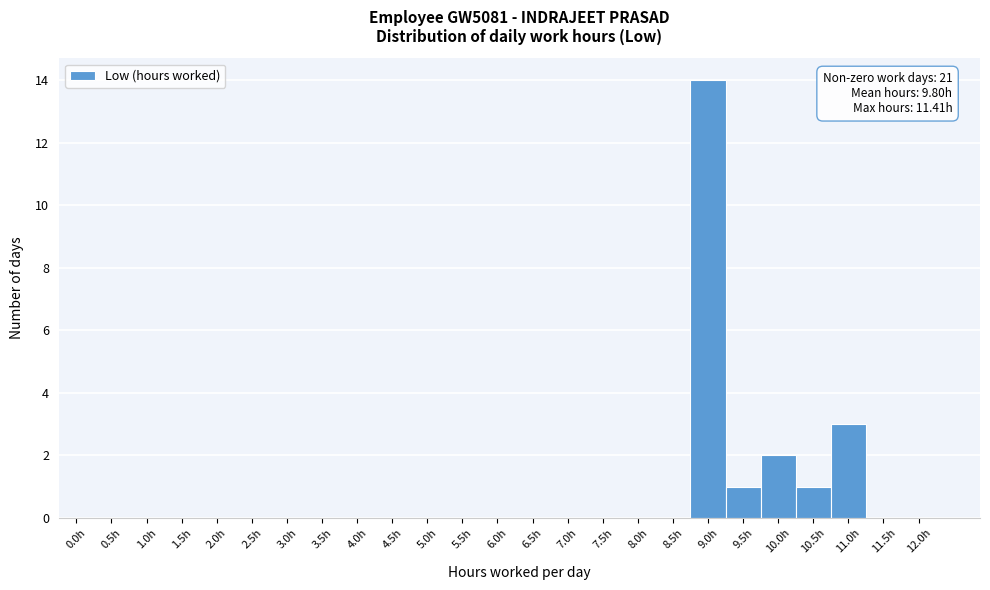

Reading left to right, list all the values displayed in this chart.

0.0h=0	0.5h=0	1.0h=0	1.5h=0	2.0h=0	2.5h=0	3.0h=0	3.5h=0	4.0h=0	4.5h=0	5.0h=0	5.5h=0	6.0h=0	6.5h=0	7.0h=0	7.5h=0	8.0h=0	8.5h=0	9.0h=14	9.5h=1	10.0h=2	10.5h=1	11.0h=3	11.5h=0	12.0h=0